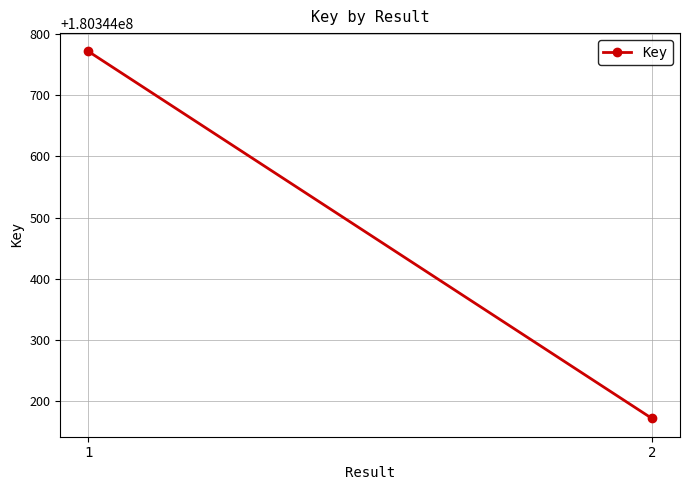

What is the value of the 1st point from the left?

180344772